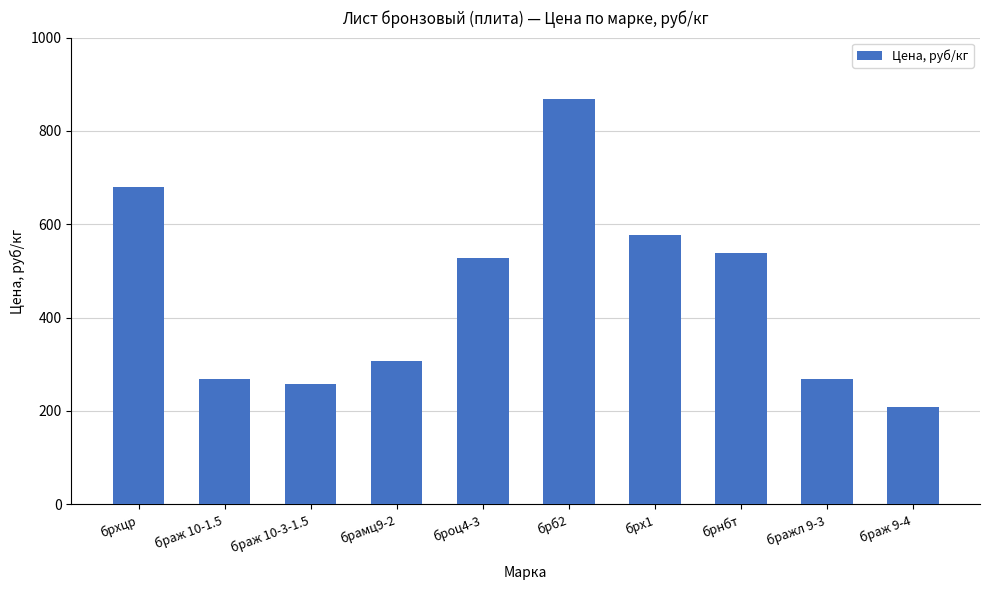

How many bars are there in total?

10